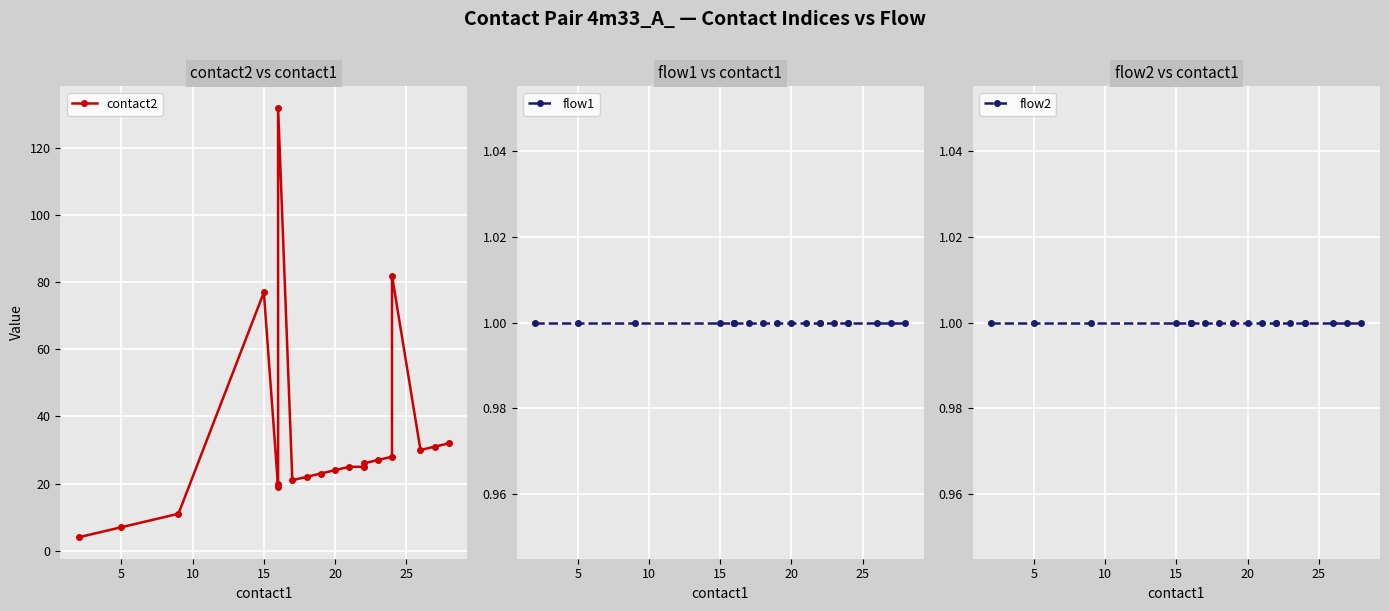

True or false: flow2 and flow1 intersect in this chart.

False